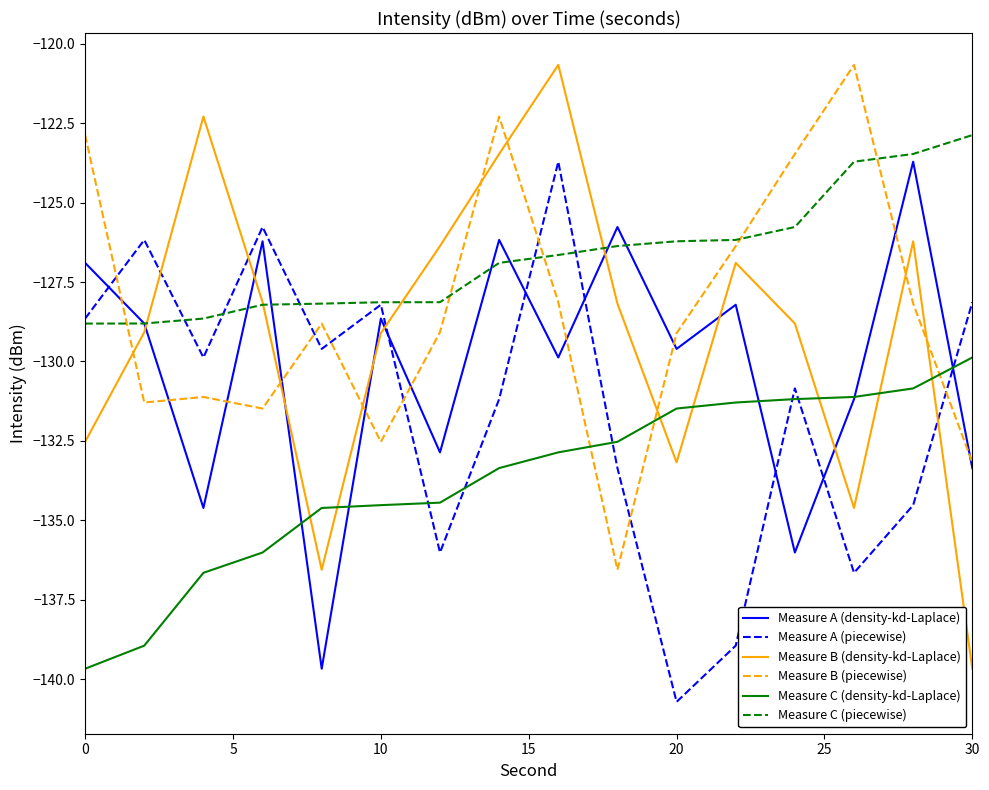

What is the greatest value displayed?

-120.7